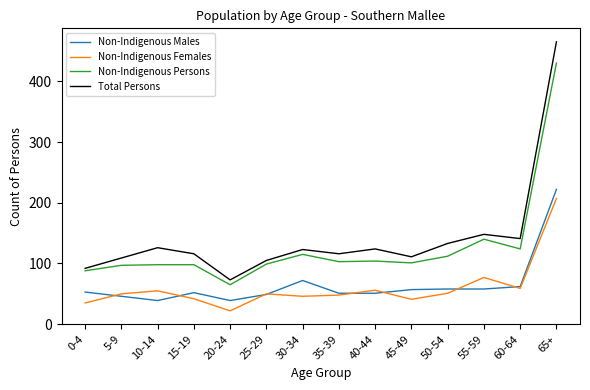

At which category does Total Persons reach its first local peak?

10-14